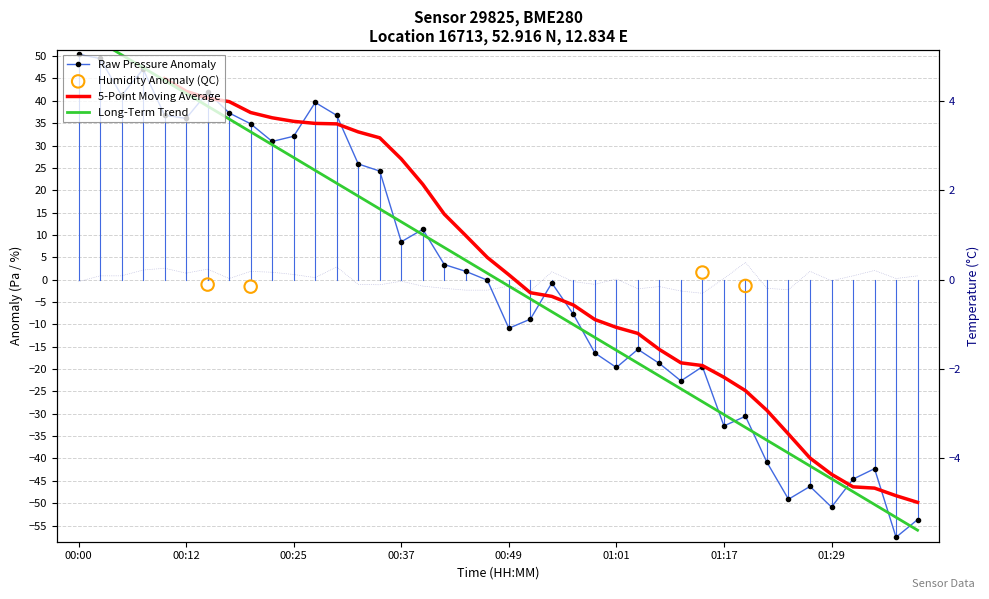

At how many categories does at least one series exceed 16?

15